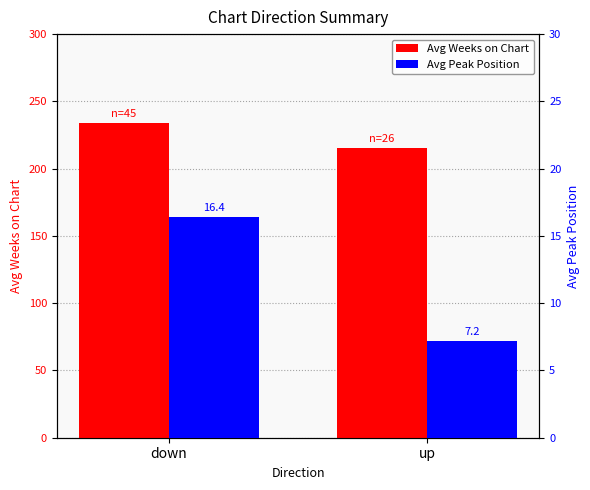

What is the label of the 2nd bar from the right?

down